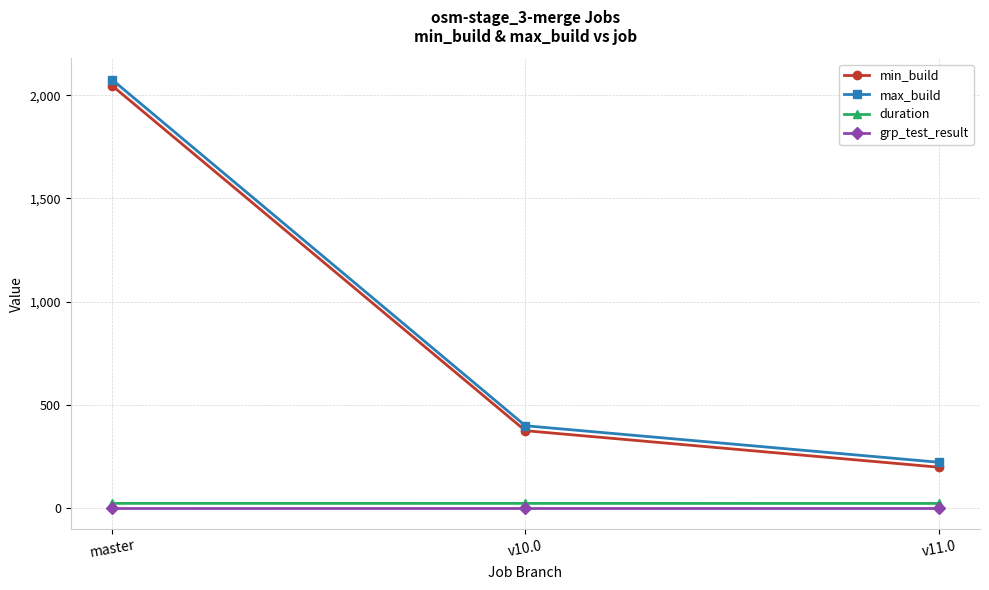

What is the minimum value for grp_test_result?

1.0